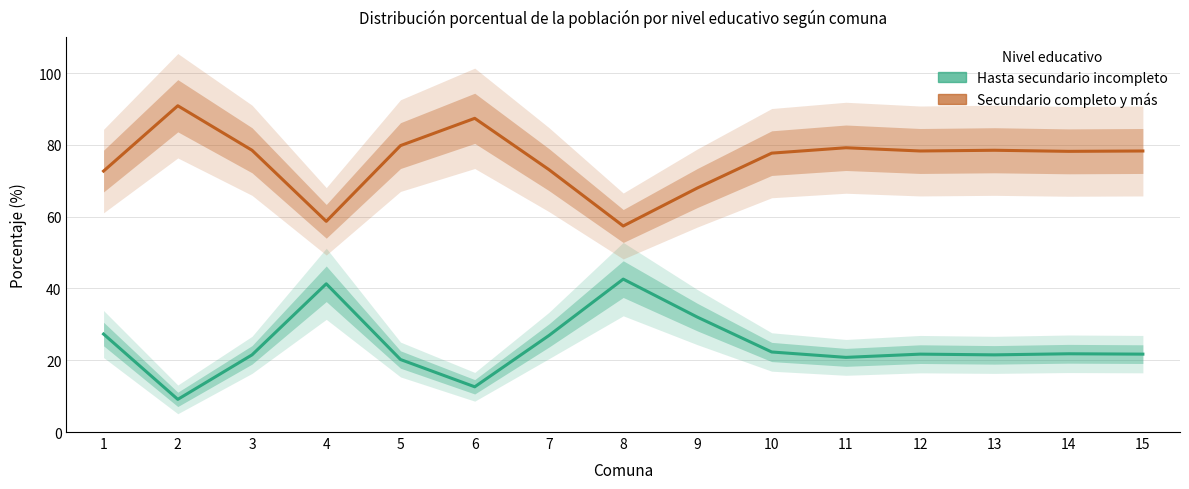

List the labels in order of Hasta secundario incompleto value, smallest first.

2, 6, 5, 11, 3, 13, 12, 15, 14, 10, 7, 1, 9, 4, 8